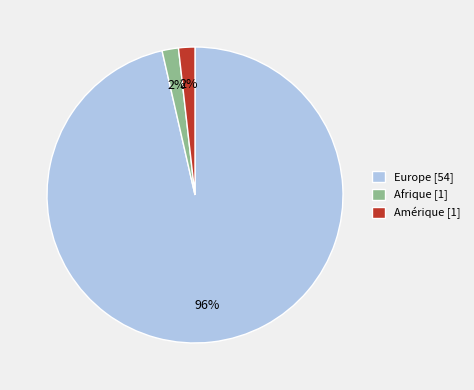

To the nearest percent, what portion does Afrique represent?

2%